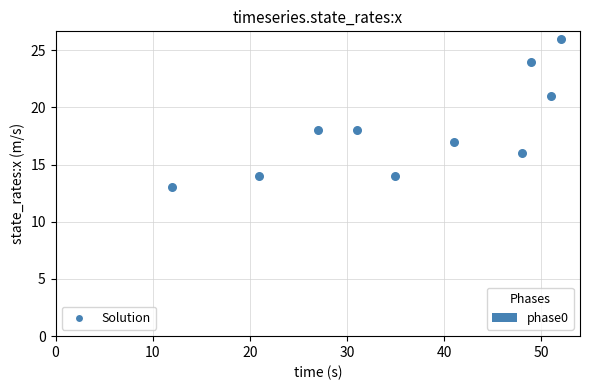

What is the average Y value?

18